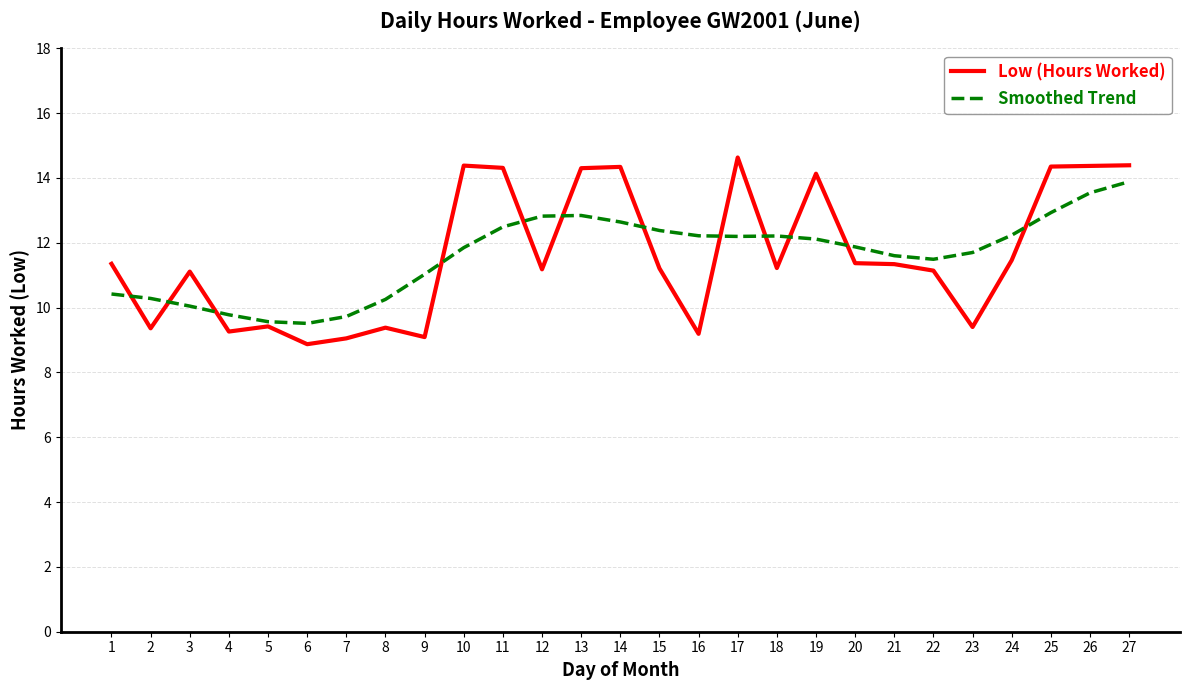

Is the value of Smoothed Trend at 8 greater than the value of Low (Hours Worked) at 9?

Yes